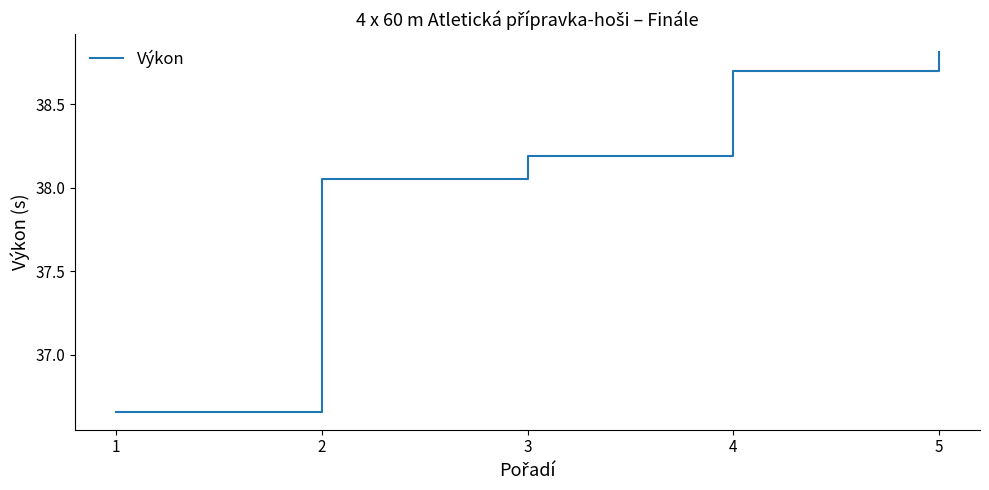

Is it true that the value at 1 is 9.1?

False